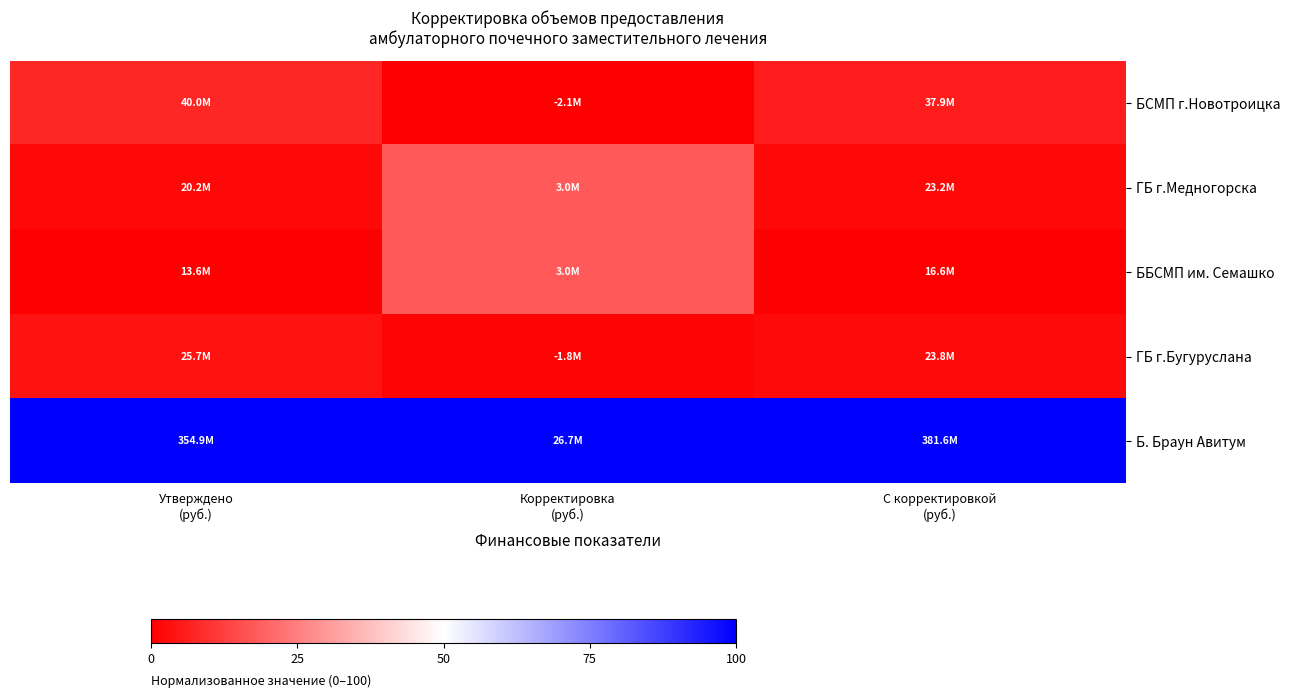

How many data points does each series have?

3